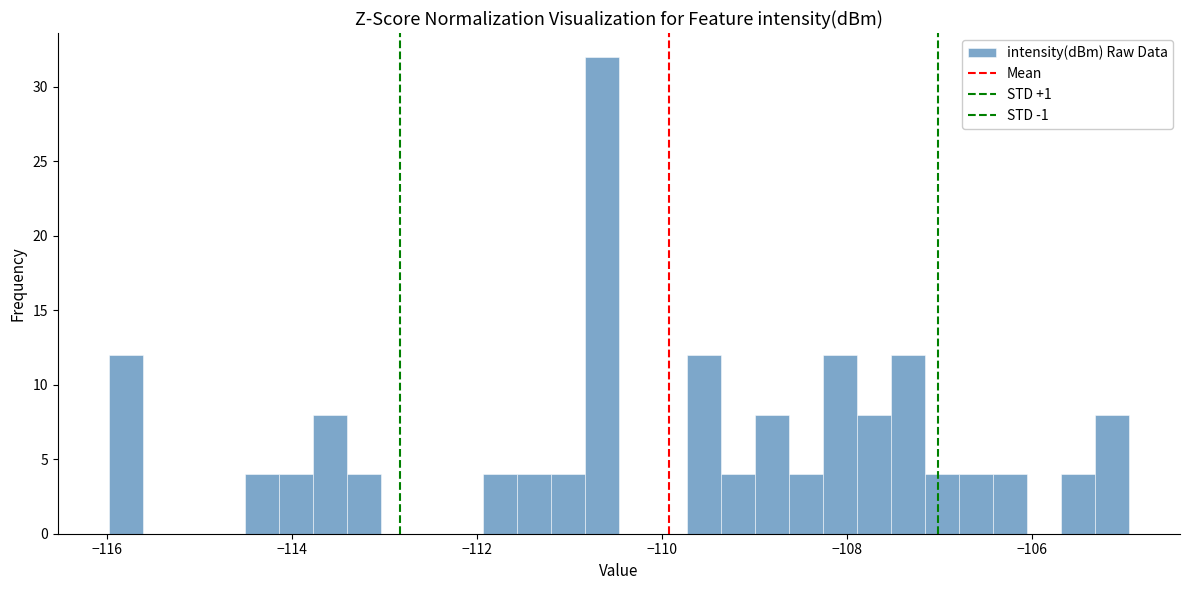

Around what value on the x-axis is the tallest bar? Give the approximate position of its centre, as read against the axis.

-110.6